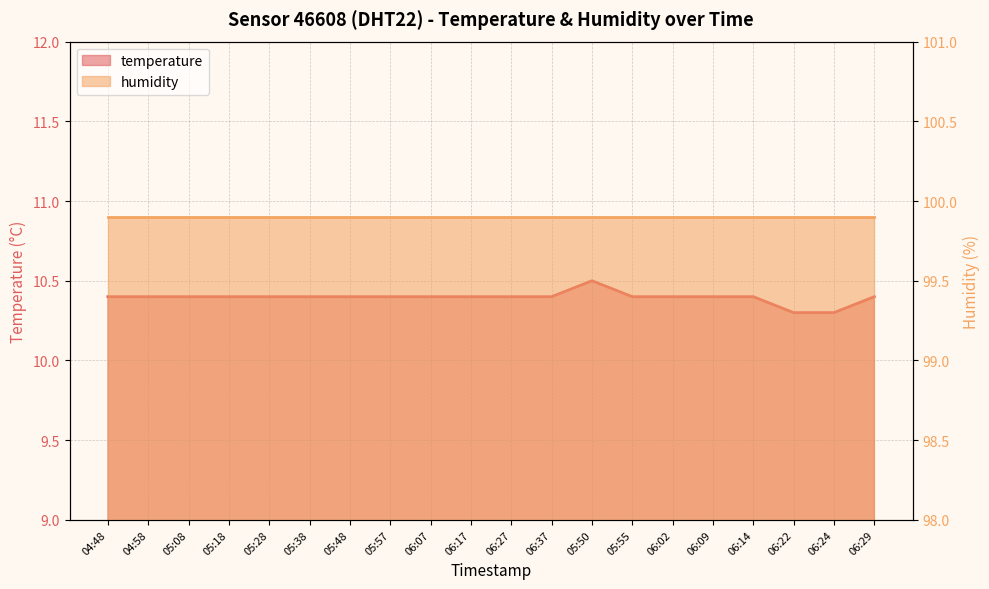

How many interior local peaks (higher than both neighbors) does the data have?

1